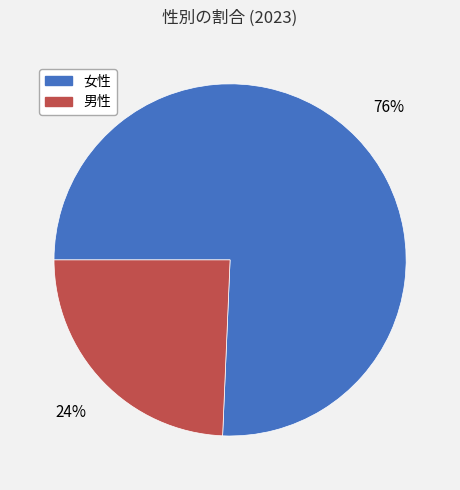

Which category accounts for the majority?

女性